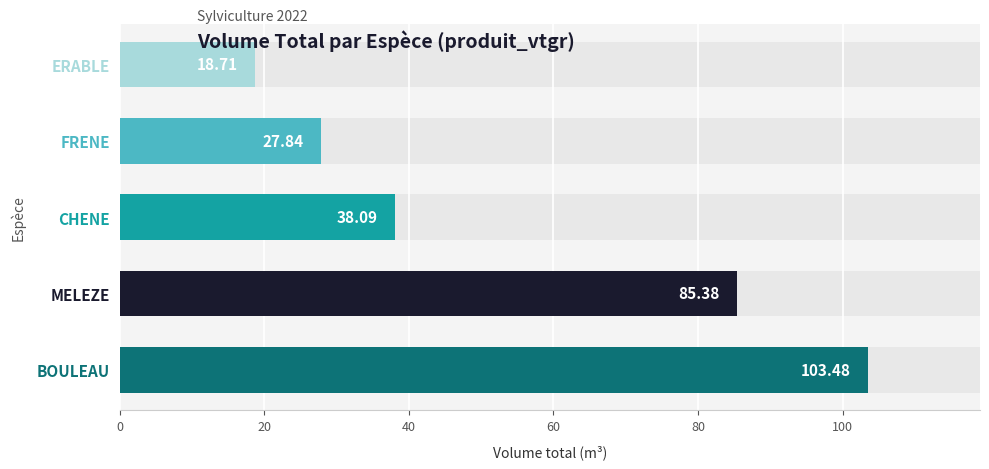

The value at ERABLE is 28.5. True or false?

False